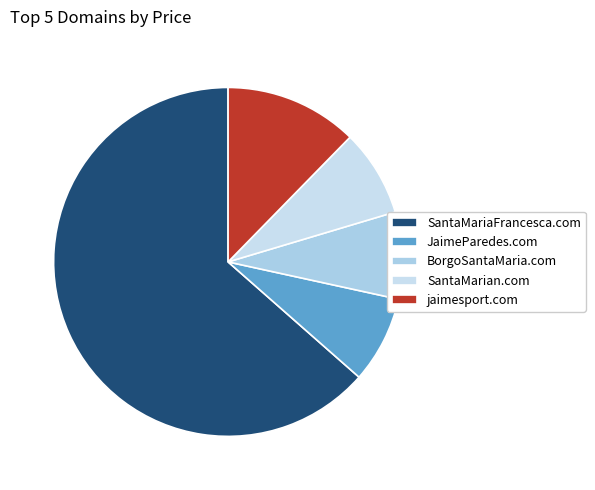

Do SantaMarian.com and BorgoSantaMaria.com together represent more than half of the pie?

No